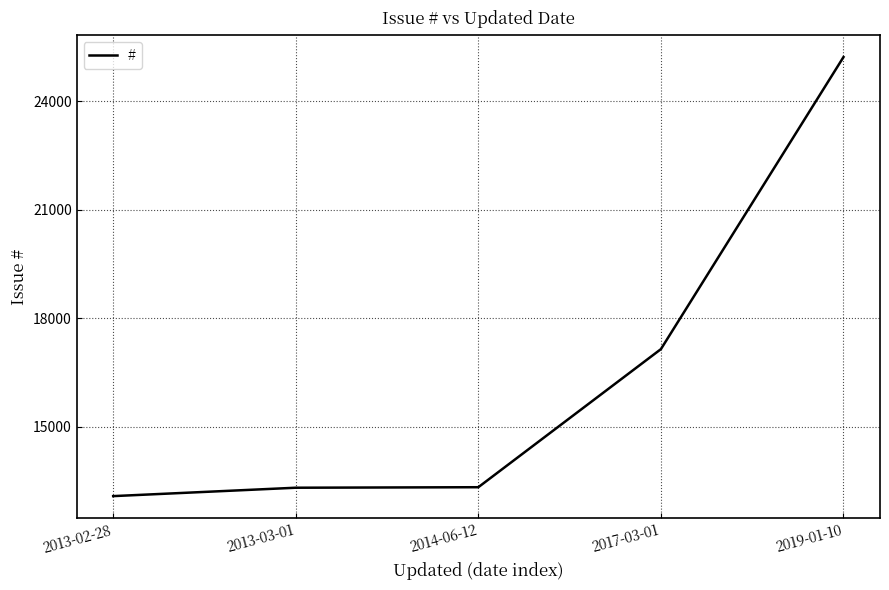

Read the value at 2013-02-28, to the nearest 50.

13100